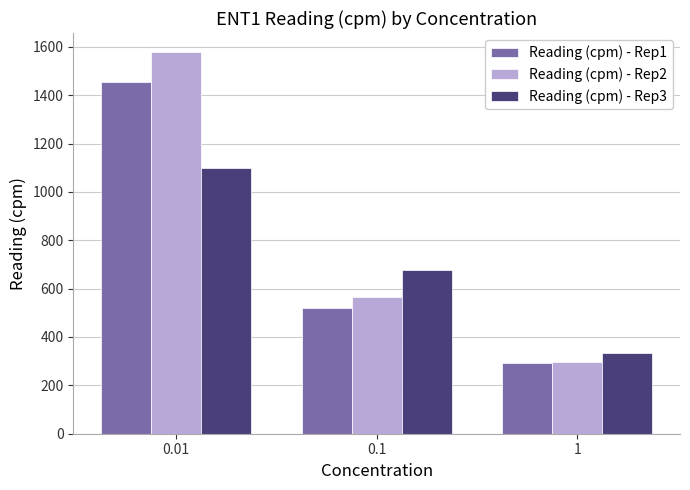

What is the average value of the Reading (cpm) - Rep3 series?

703